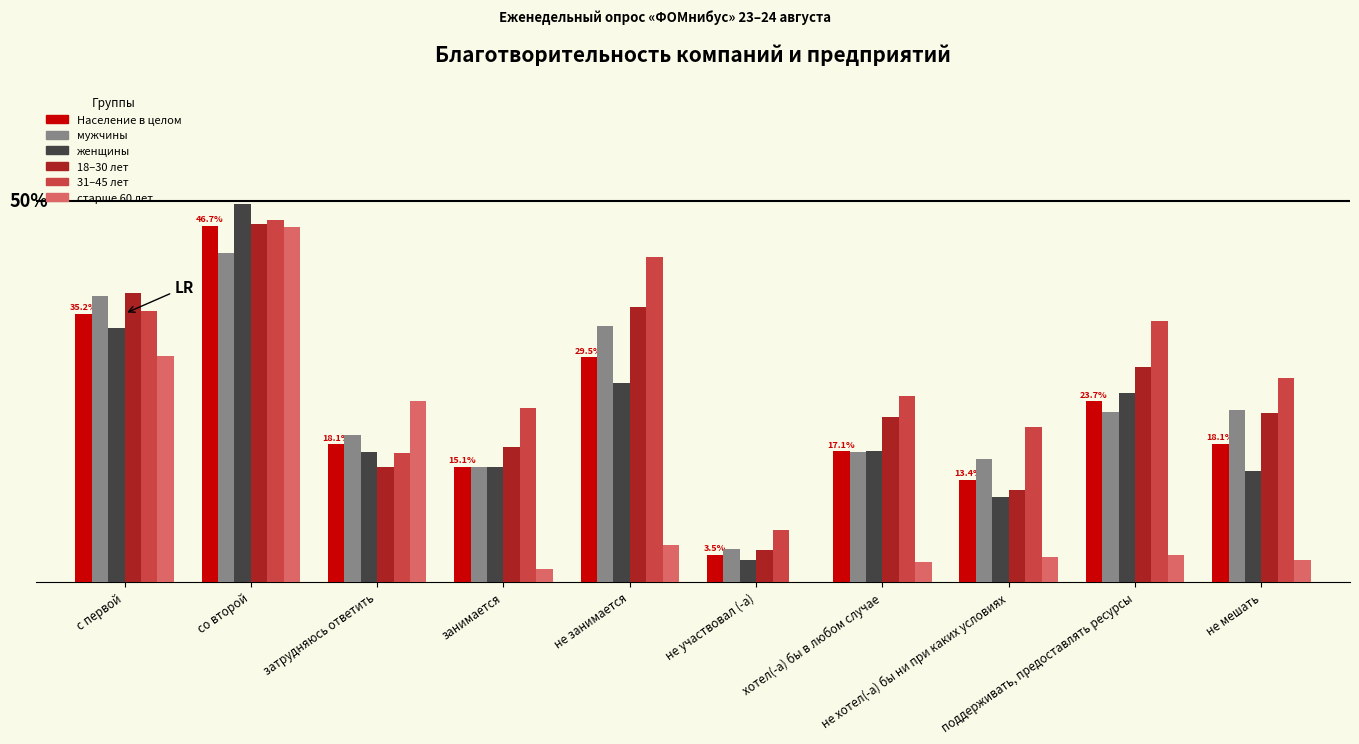

Is it true that женщины equals 24.3 at со второй?

False